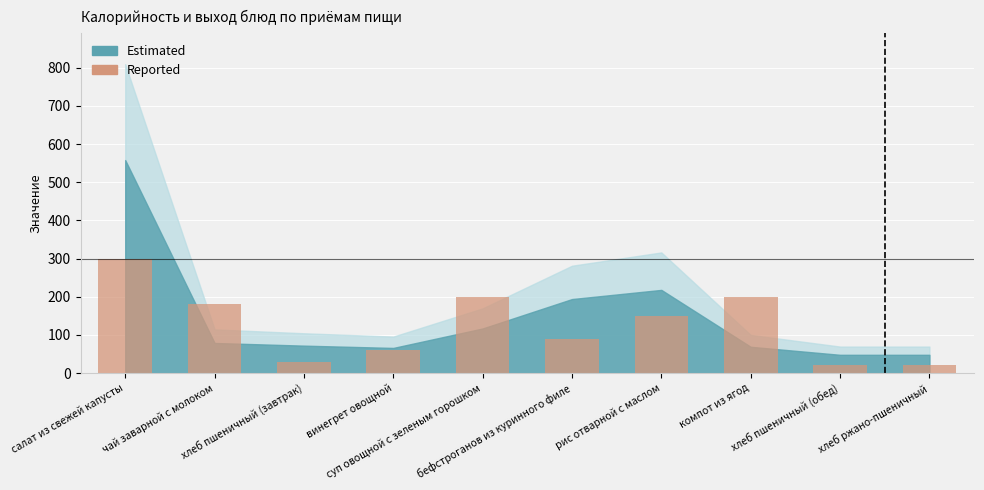

Does the chart contain stacked bars?

No